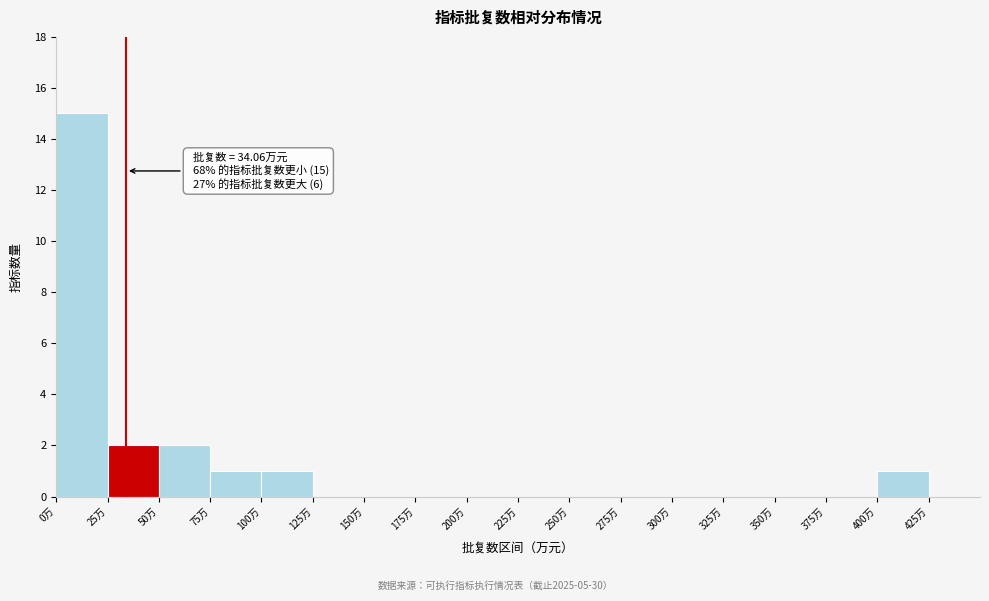

Over which range of the x-axis is the bar tallest?

0 to 25